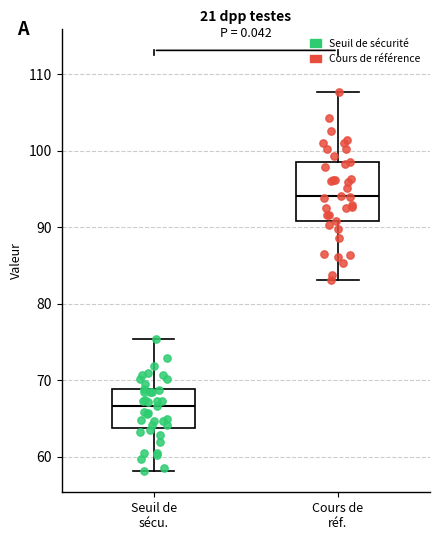

Which box's median line is the lowest?

Seuil de sécu.